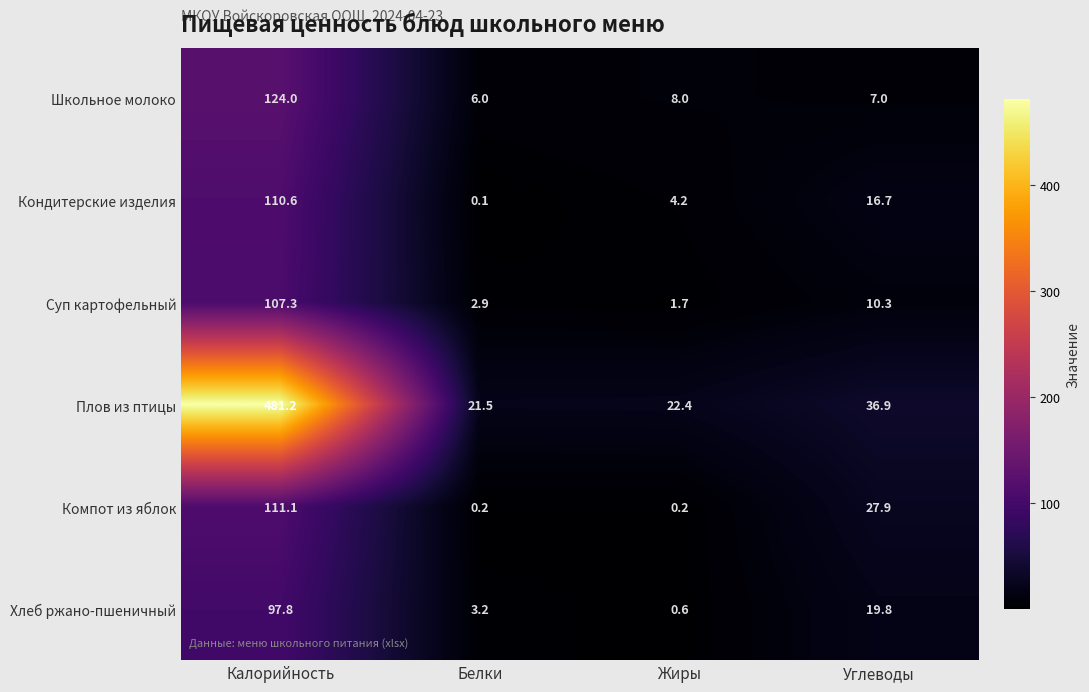

What is the difference between the highest and lowest values at Жиры?

22.2